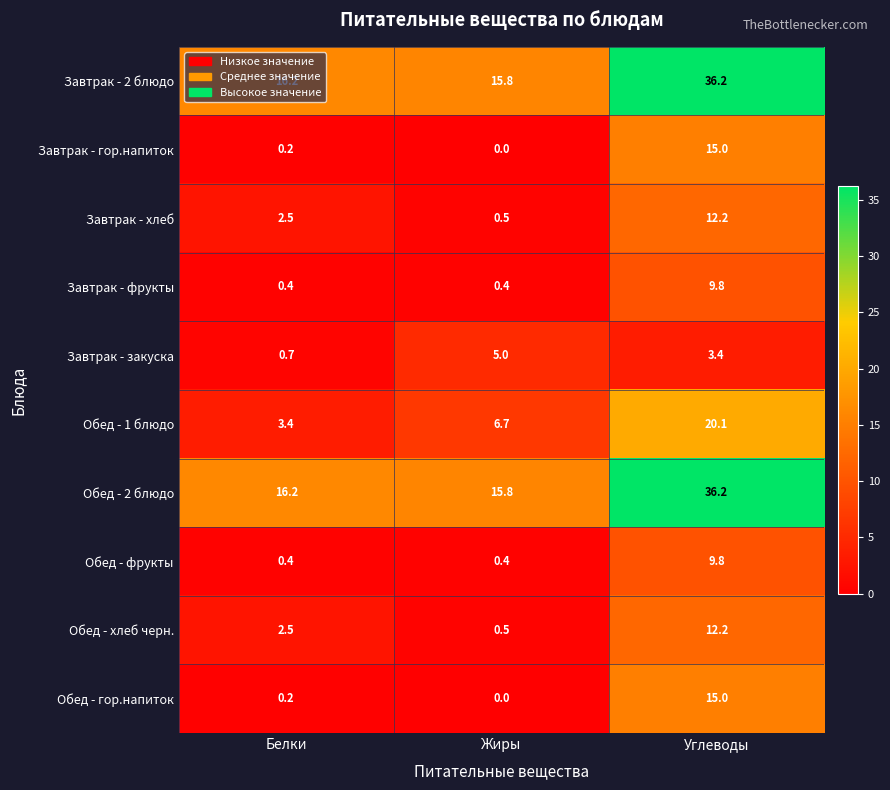

Rank the categories by Обед - 2 блюдо value from lowest to highest.

Жиры, Белки, Углеводы